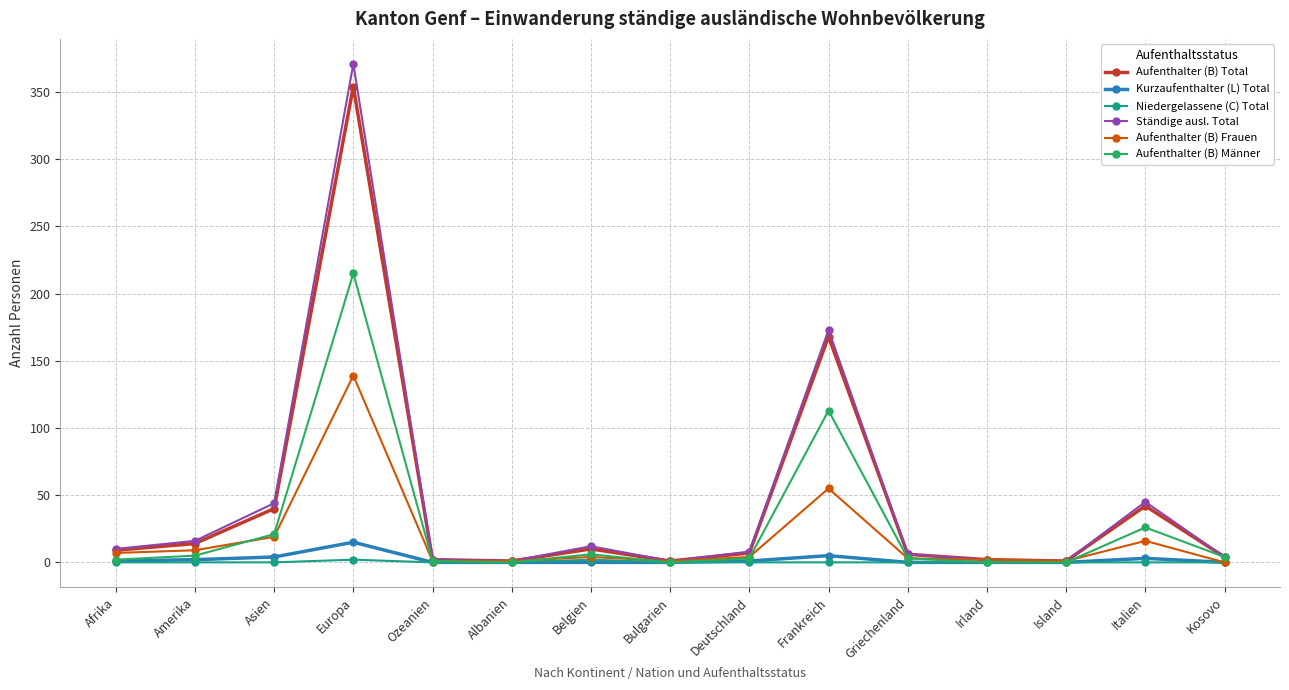

What is the label of the 4th point from the right?

Irland